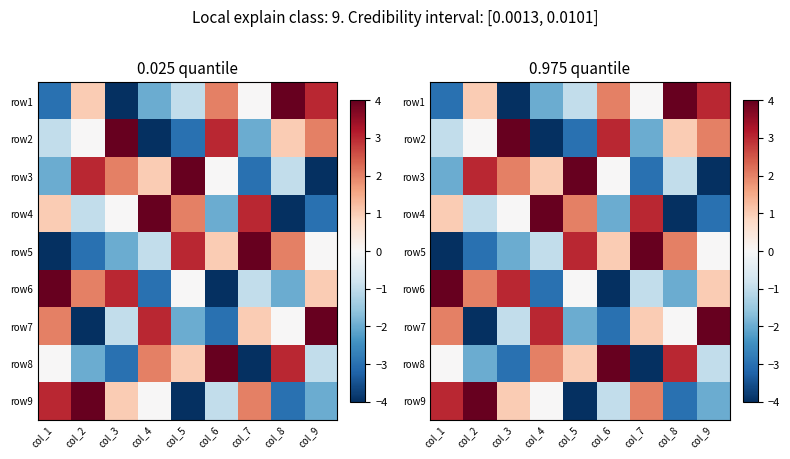

At which label does row7 first exceed 0?

col_1